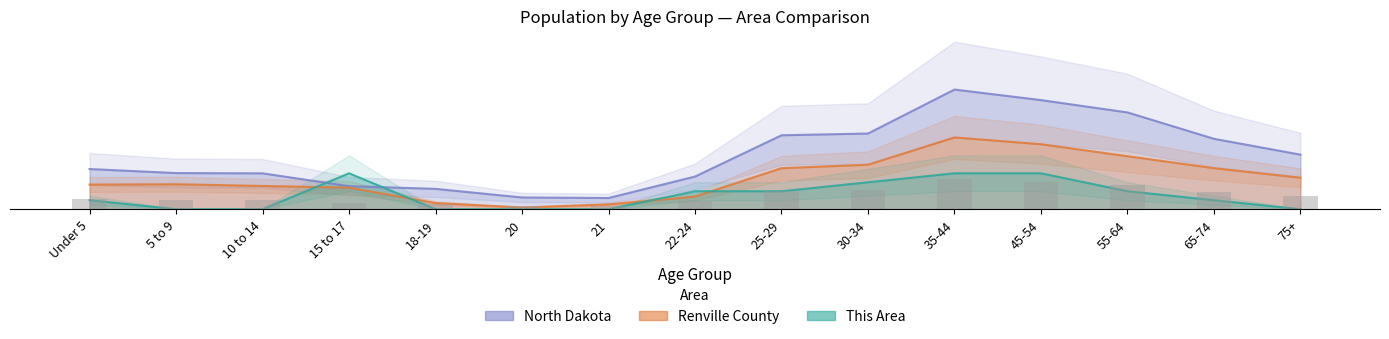

Which series has the largest range (max minus min)?

North Dakota